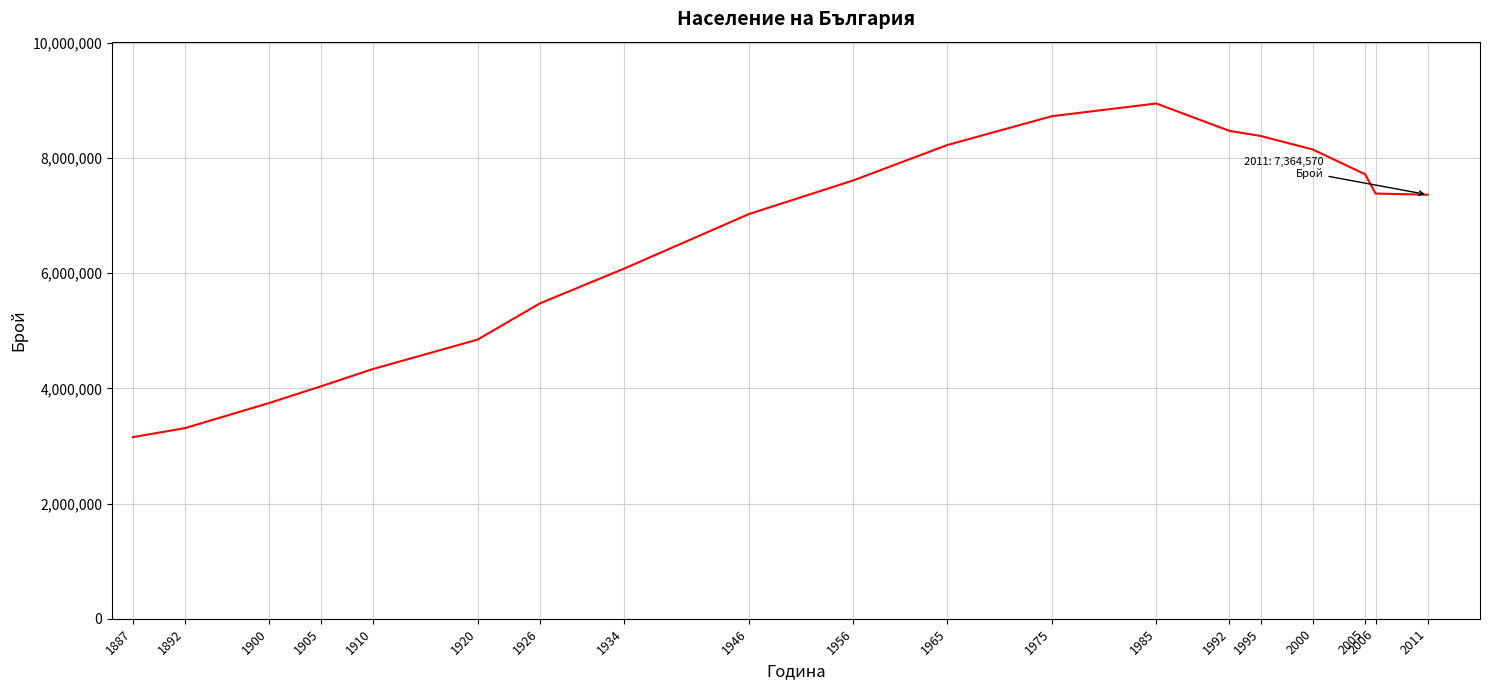

Between 1934 and 1985, which is larger?

1985